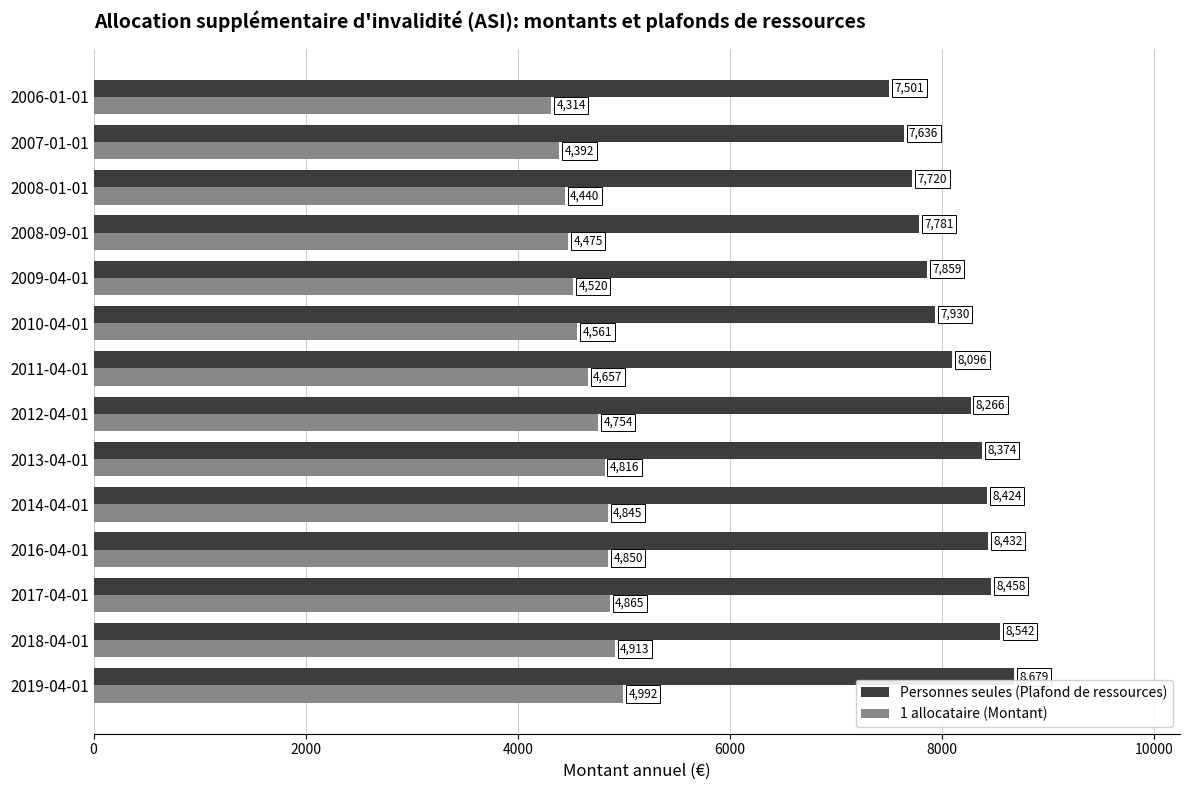

Which series has the largest total across all categories?

Personnes seules (Plafond de ressources)